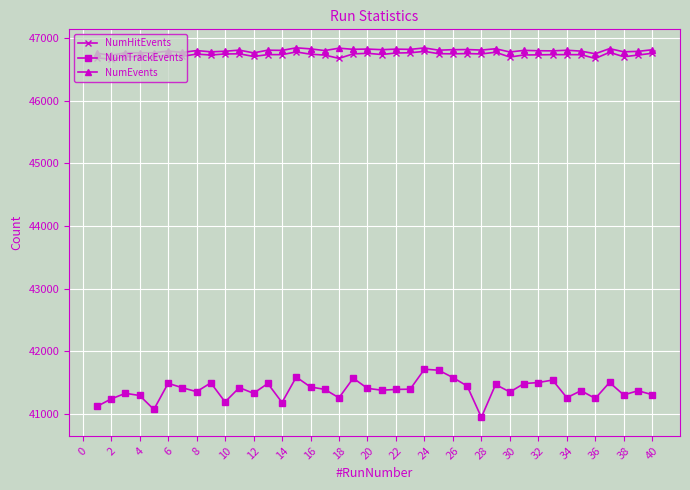

How many lines are shown in the chart?

3